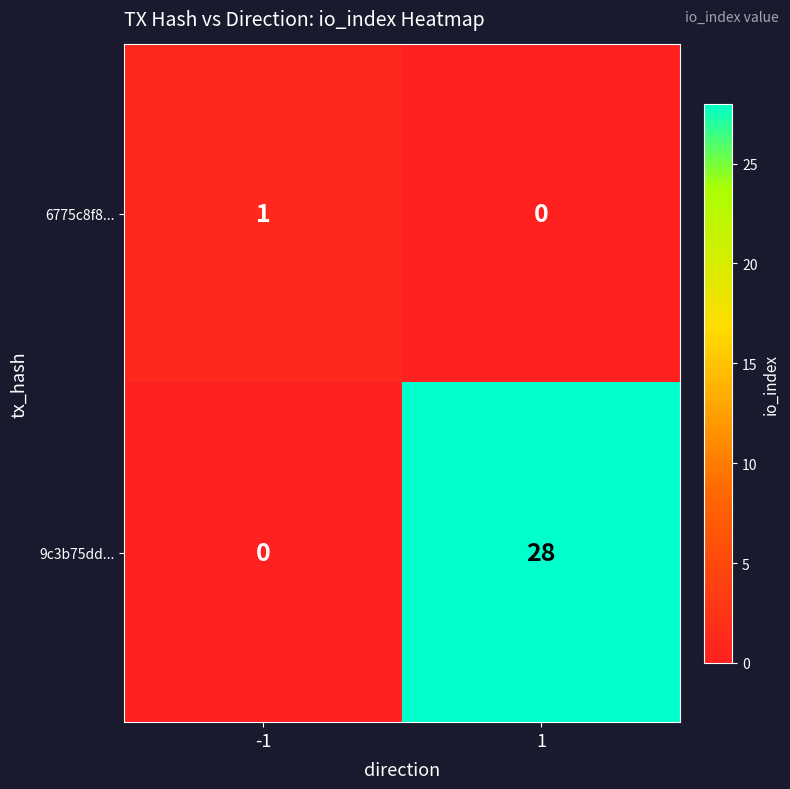

True or false: 6775c8f8... has a value of 0 at 1.

True